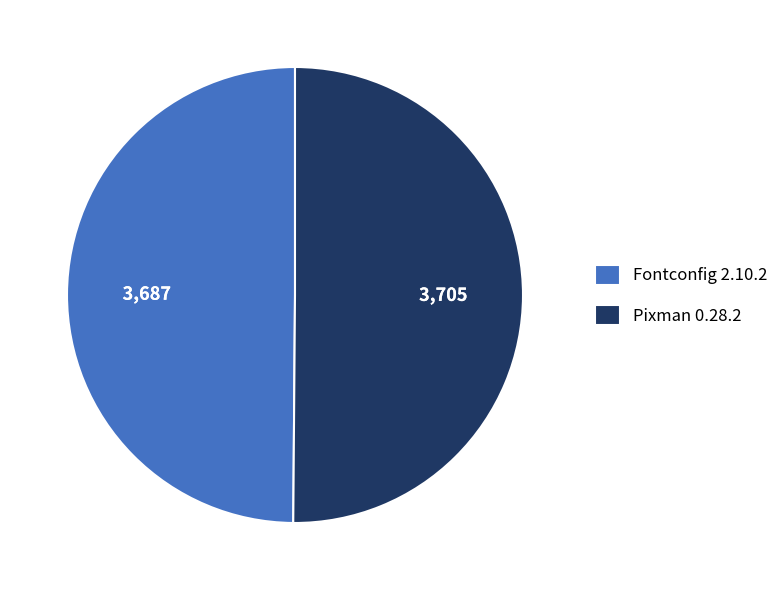

Approximately how many times larger is the value at Pixman 0.28.2 compared to Fontconfig 2.10.2?

1.0